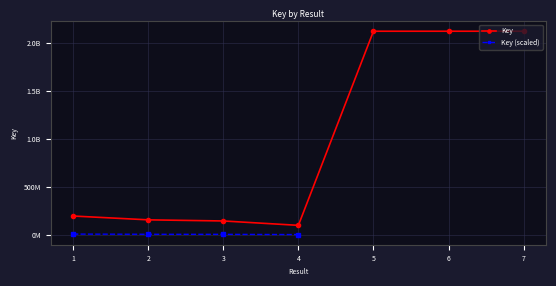

True or false: the data shows 197678687 at 1.

True